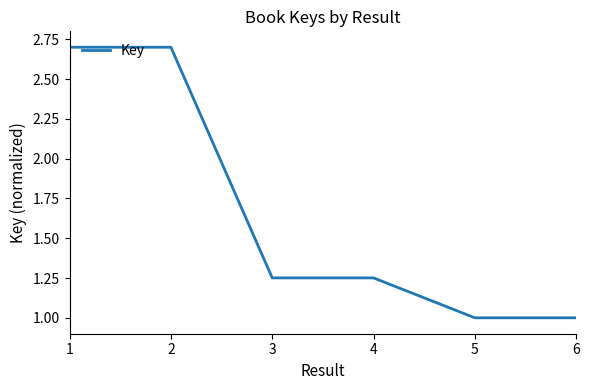

What is the difference between the maximum and minimum values?

1.7